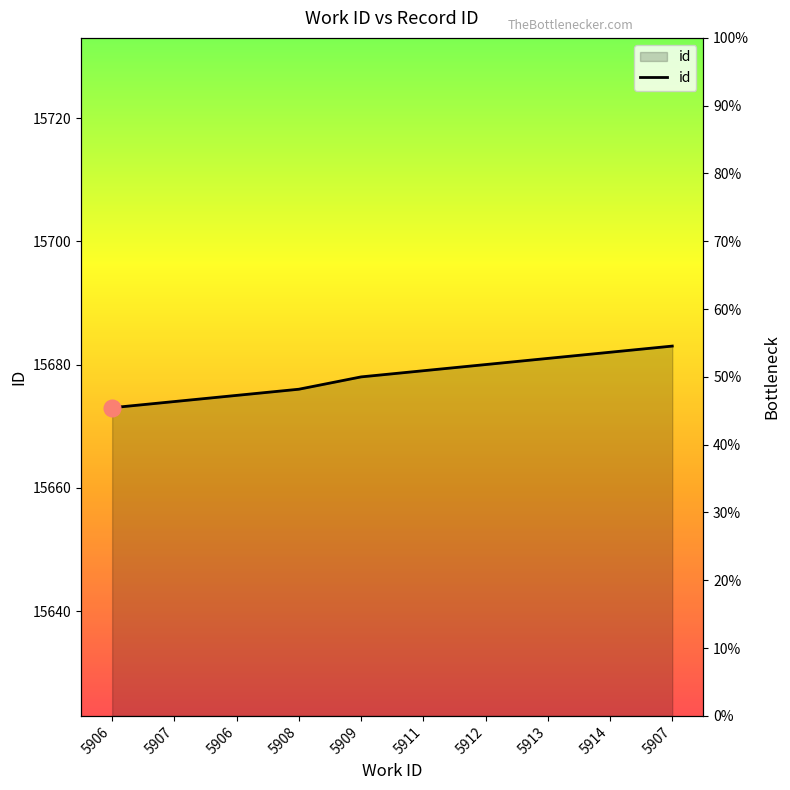

Count the number of categories in the chart.

10